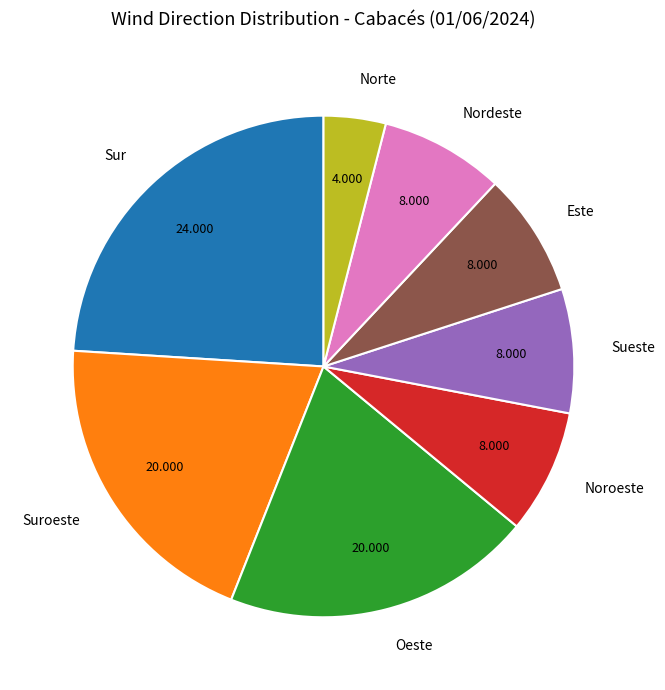

Which has a higher value, Nordeste or Sur?

Sur